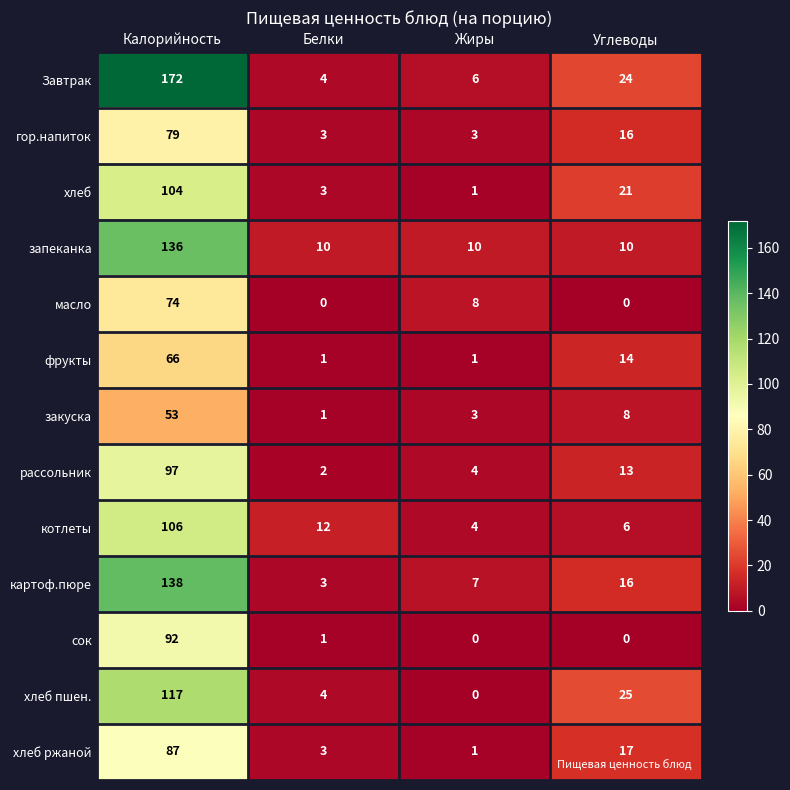

Is the value of гор.напиток at Жиры greater than the value of фрукты at Углеводы?

No